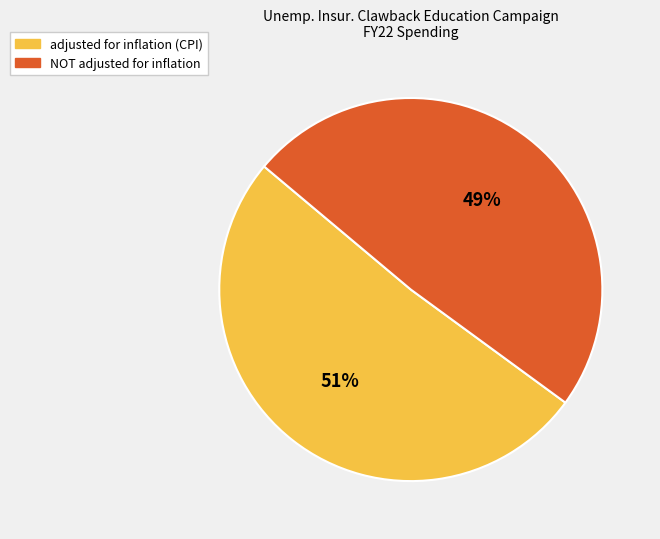

Which slice represents more than half of the pie?

adjusted for inflation (CPI)